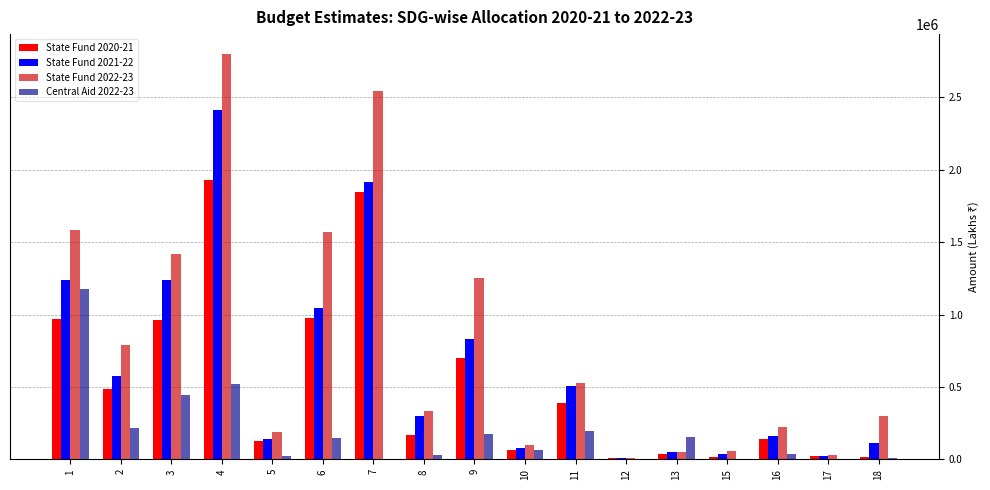

How many values in the State Fund 2021-22 series exceed 295648?

9